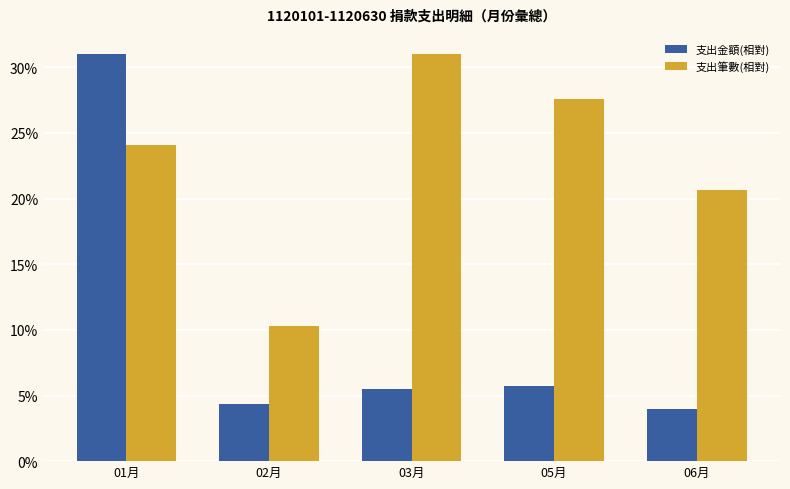

Which series has the largest total across all categories?

支出筆數(相對)